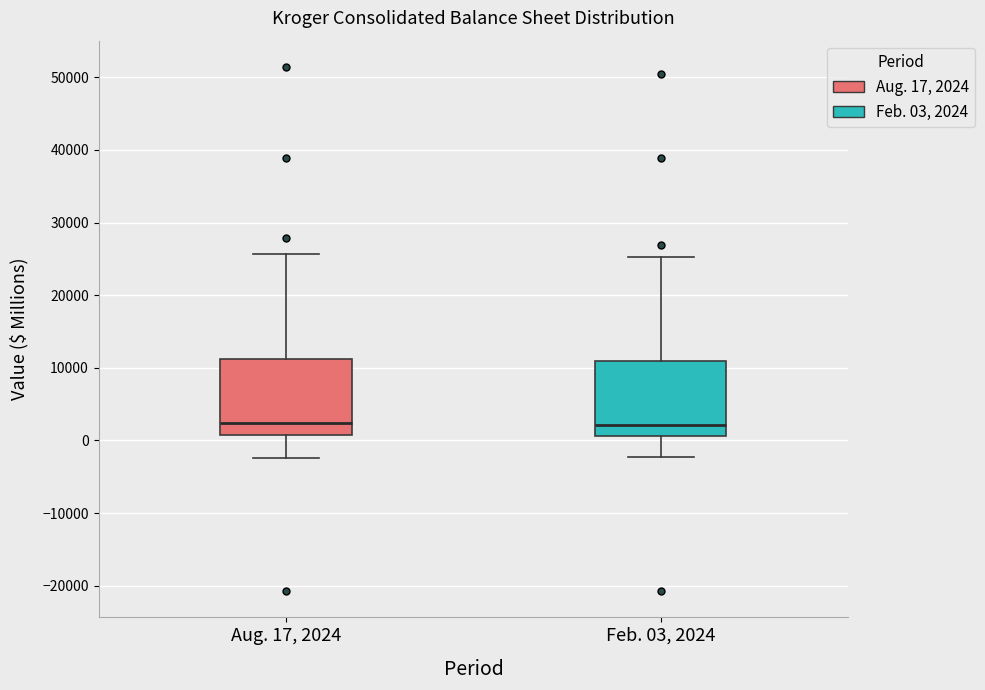

Reading left to right, transcribe this box plot: for each box, give where its median line is, the range the box spans, and where its two whiskers end, as read against the y-axis. The values are not printed on the chart, so give them approximately, as read against the axis.

Aug. 17, 2024: median 2000, box 1000 to 11000, whiskers -2000 to 26000
Feb. 03, 2024: median 2000, box 1000 to 11000, whiskers -2000 to 25000